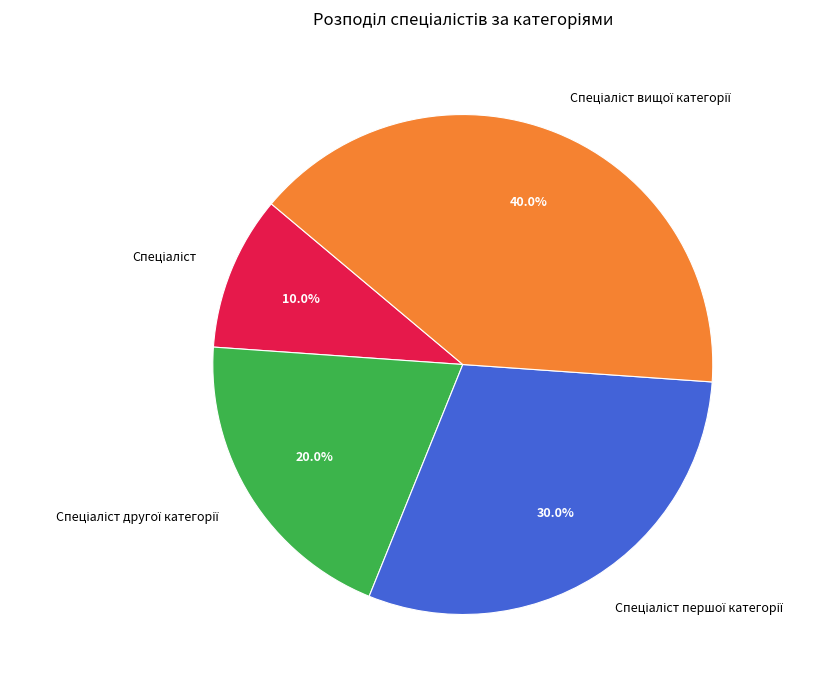

Is there a majority slice in this chart?

No